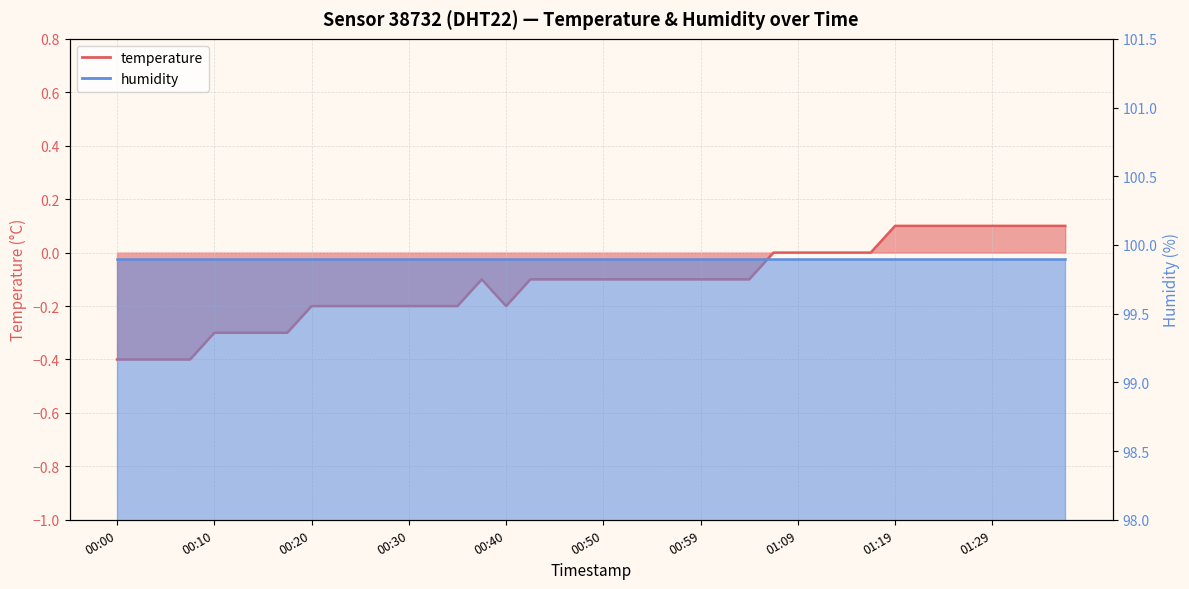

What is the value of the 3rd point from the left?

-0.4